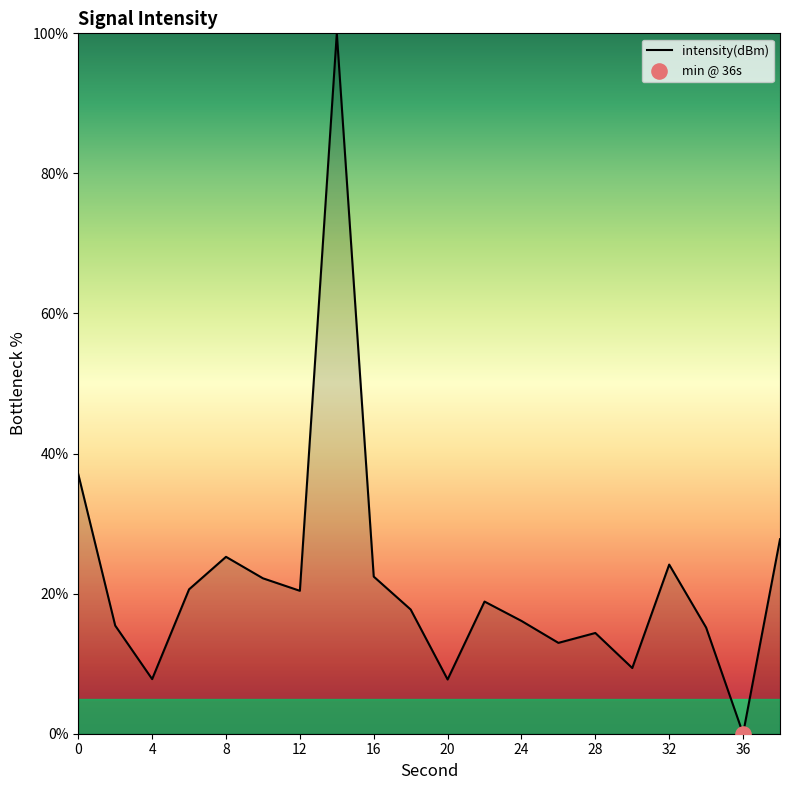

What is the difference between the maximum and minimum values?

100.0